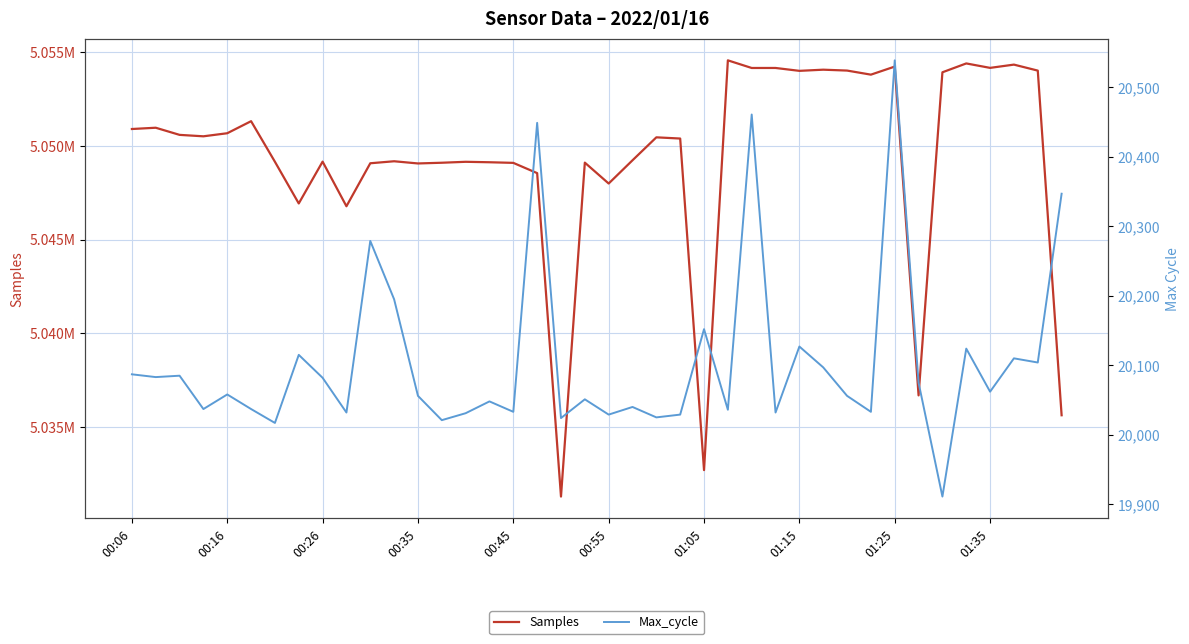

What is the difference between the maximum and minimum values in the Max_cycle series?

628